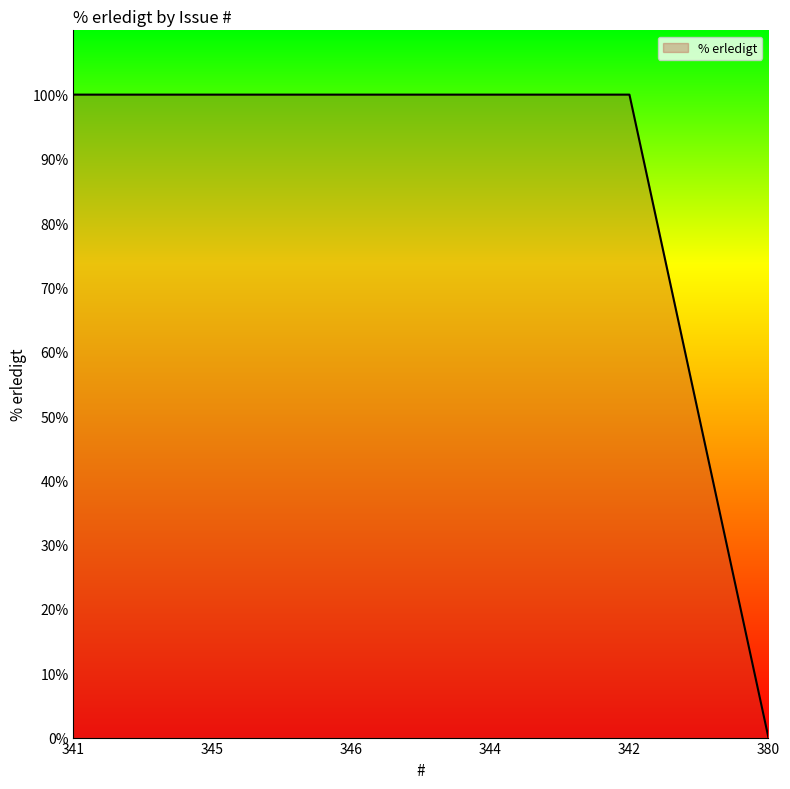

What is the greatest value displayed?

100